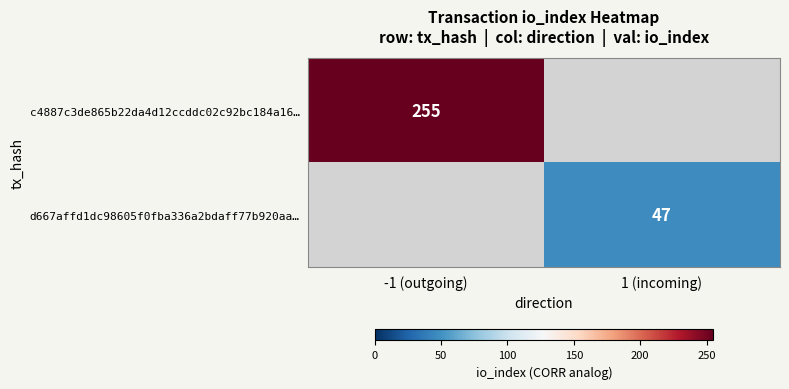

Is the value of c4887c3de865b22da4d12ccddc02c92bc184a16… at -1 (outgoing) greater than the value of d667affd1dc98605f0fba336a2bdaff77b920aa… at 1 (incoming)?

Yes